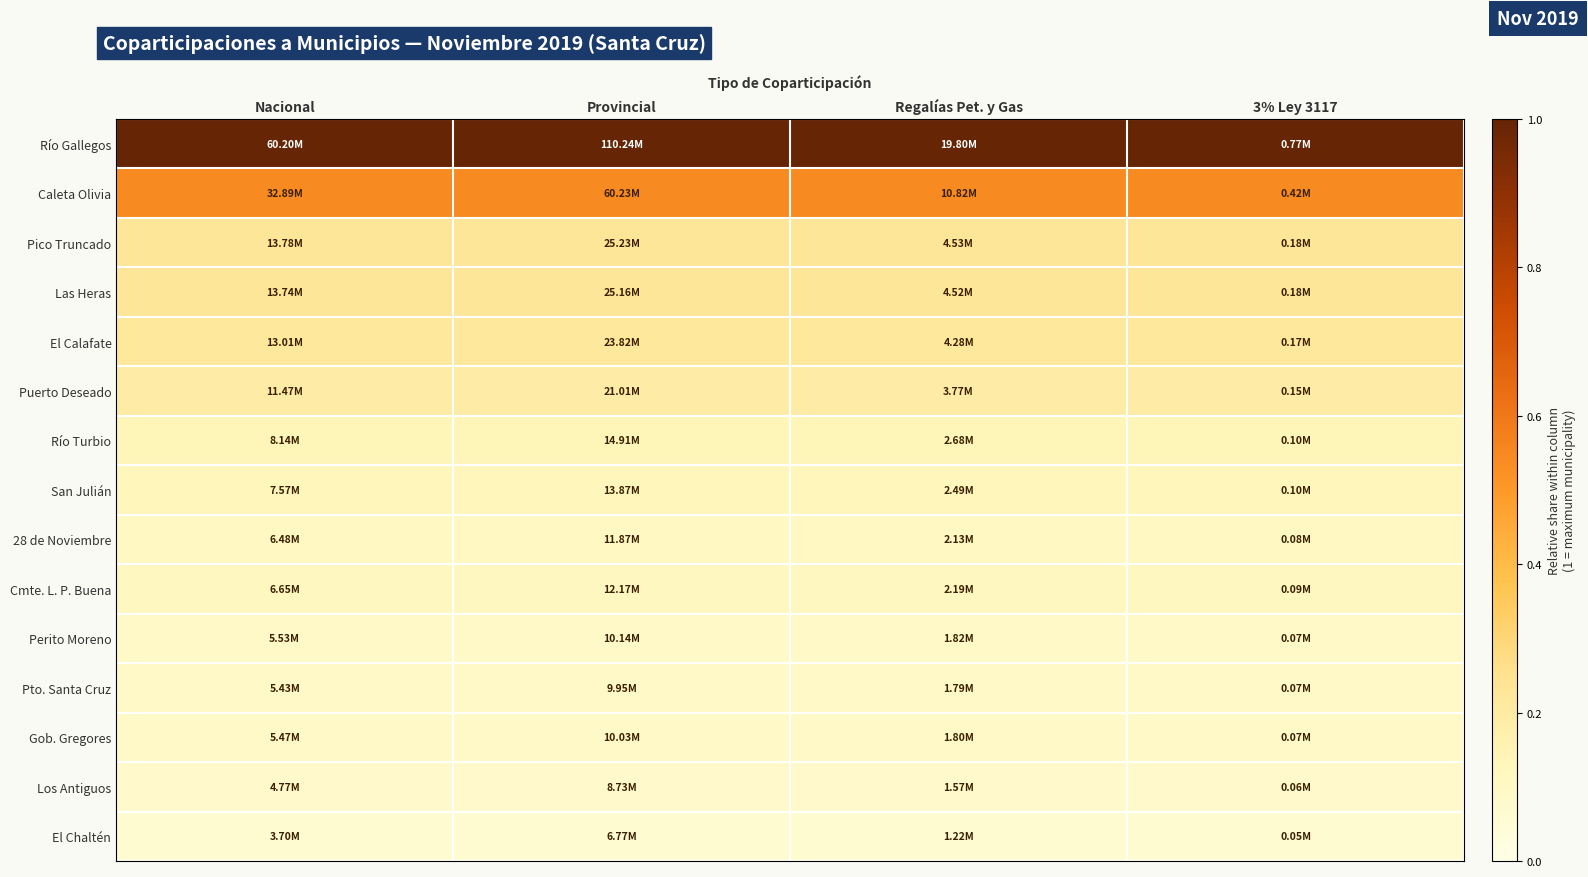

Between Nacional and Regalías Pet. y Gas, which is larger?

Nacional